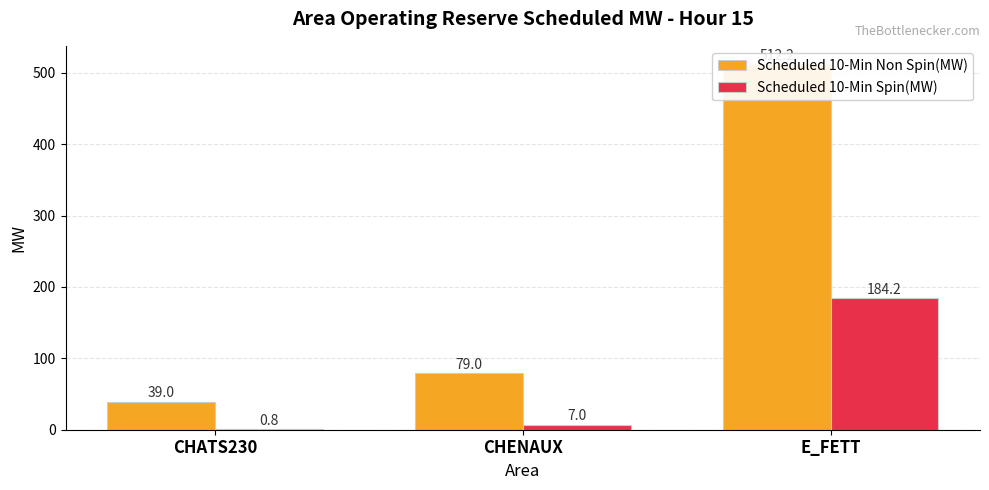

What is the value of the Scheduled 10-Min Spin(MW) bar at the 2nd from the left?

7.0